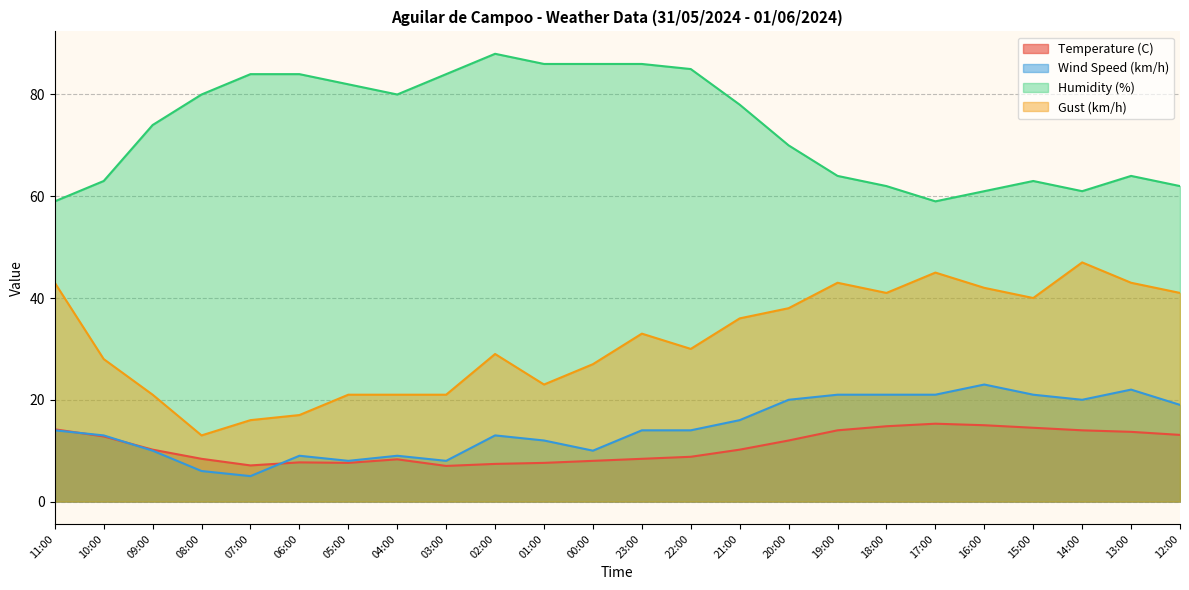

What is the label of the 8th point from the right?

19:00